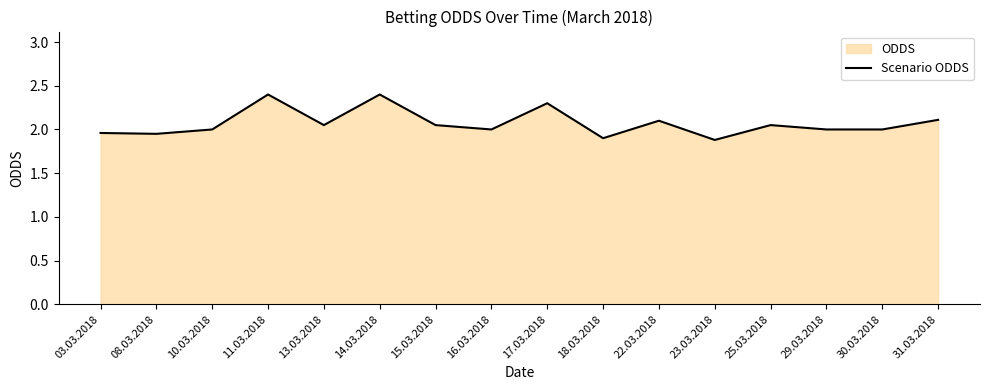

Which label corresponds to the smallest value in the chart?

23.03.2018